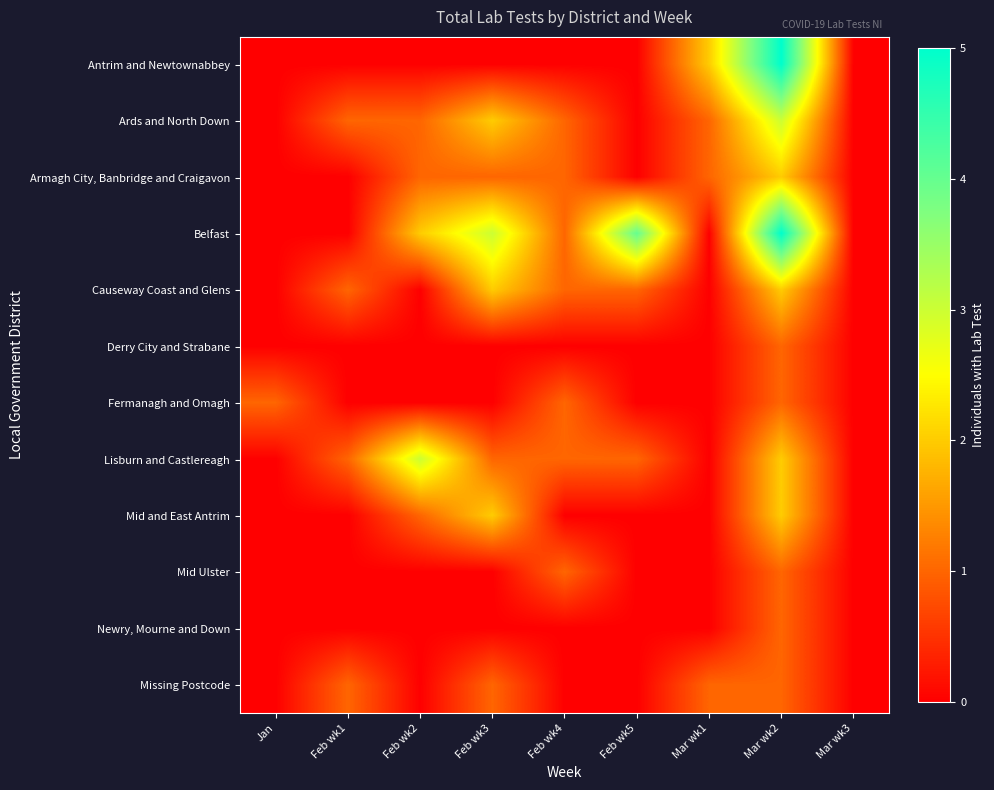

Which series changed the most between Feb wk3 and Mar wk2?

Antrim and Newtownabbey